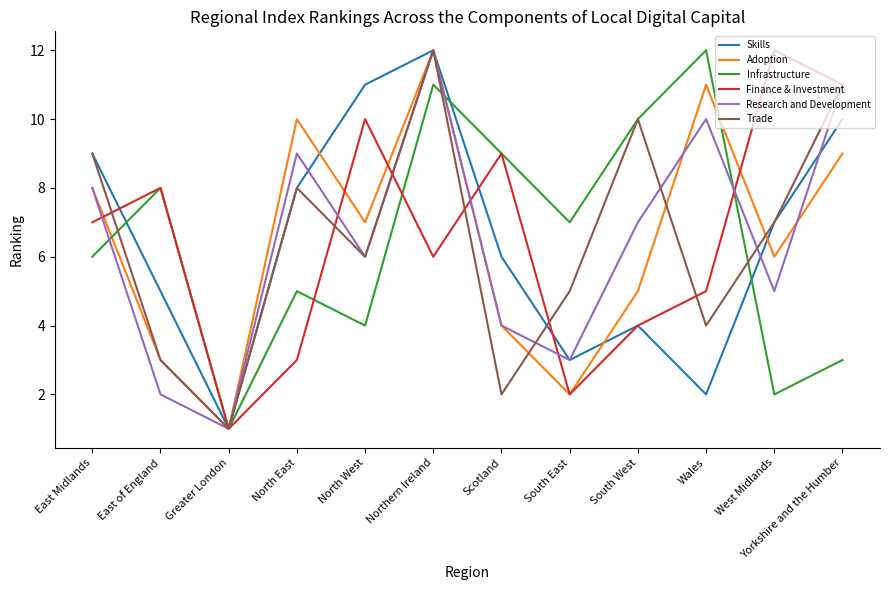

Is it true that Infrastructure equals 1 at West Midlands?

False